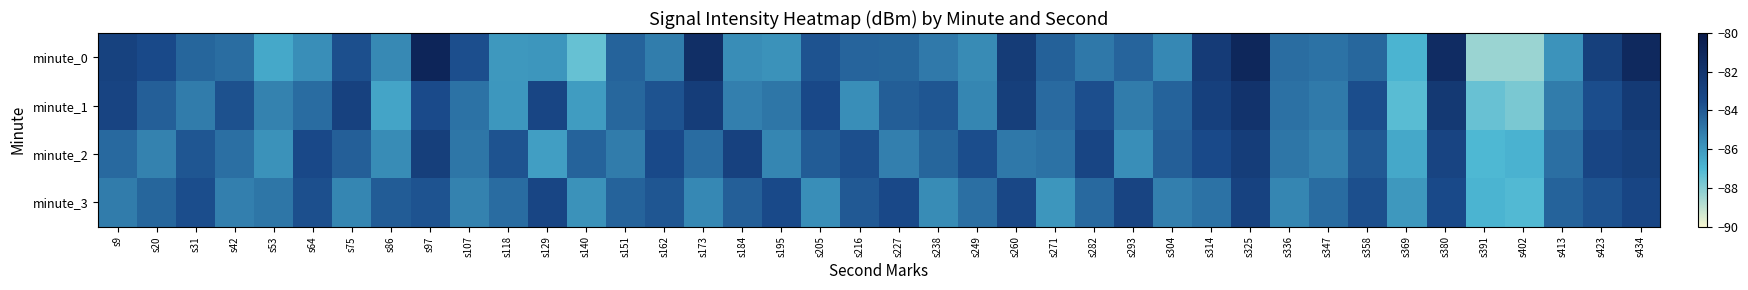

At how many categories does at least one series exceed -87?

40